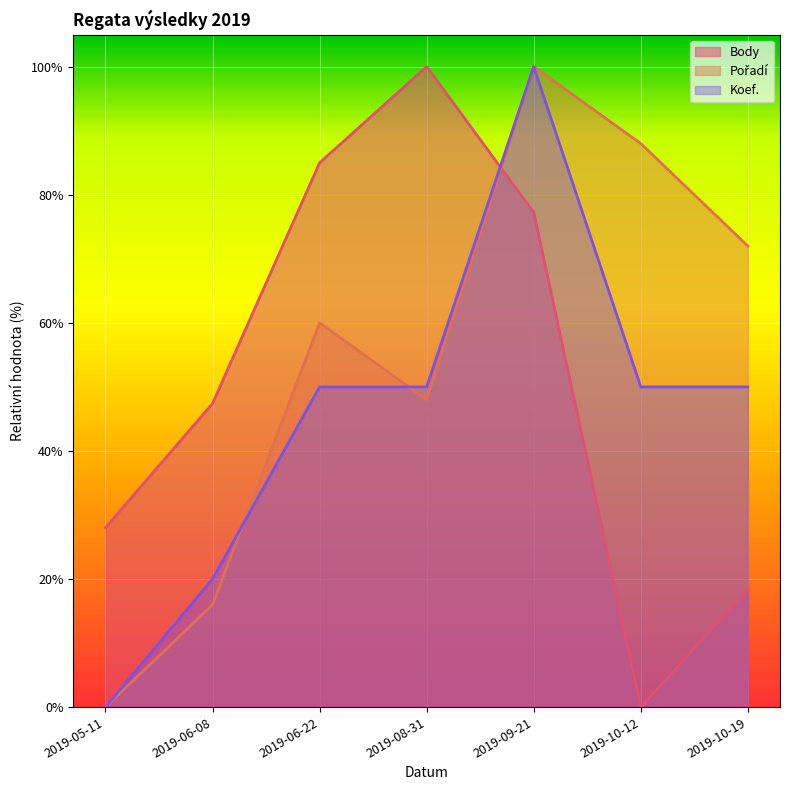

Rank the series by their average value, from lowest to highest.

Koef., Body, Pořadí